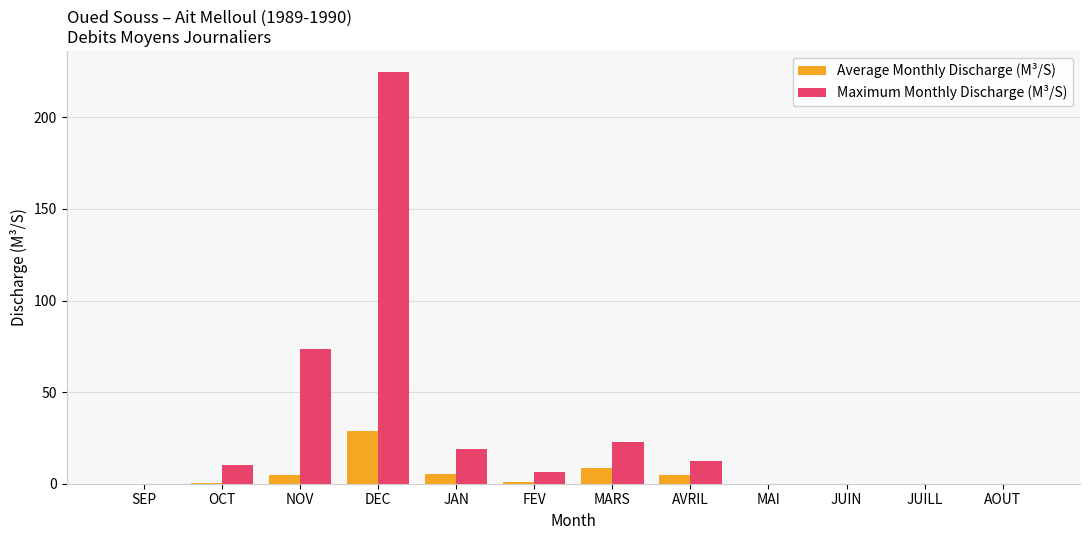

The Maximum Monthly Discharge (M³/S) series shows 26.9 at JAN. True or false?

False